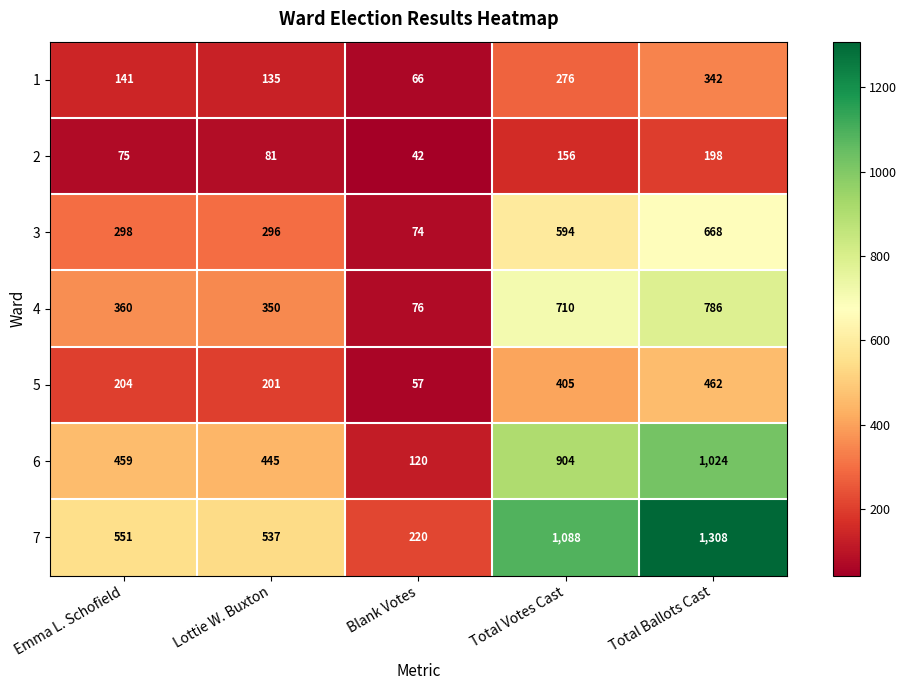

Between Total Votes Cast and Total Ballots Cast, which series saw the biggest shift?

7